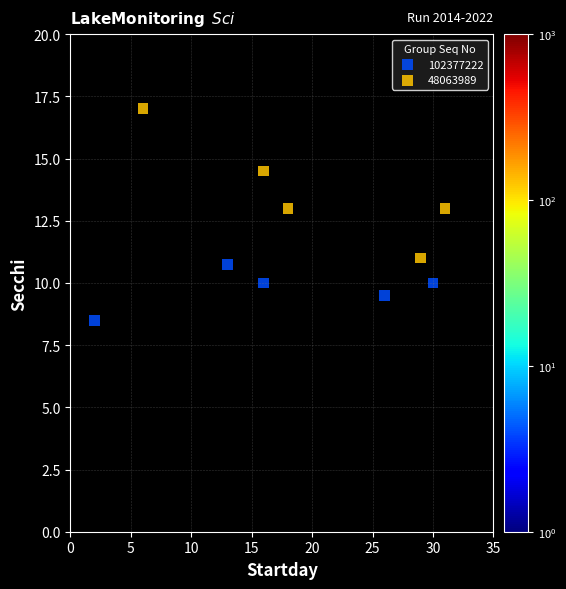

Which series reaches the maximum Y coordinate?

48063989